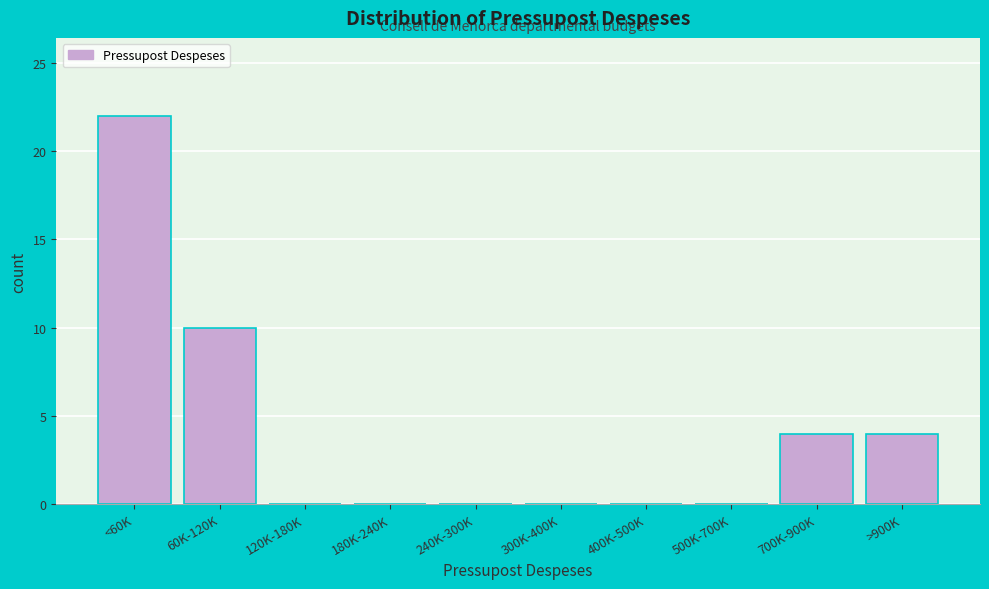

Reading left to right, transcribe all the data shown in this chart.

<60K=22	60K-120K=10	120K-180K=0	180K-240K=0	240K-300K=0	300K-400K=0	400K-500K=0	500K-700K=0	700K-900K=4	>900K=4